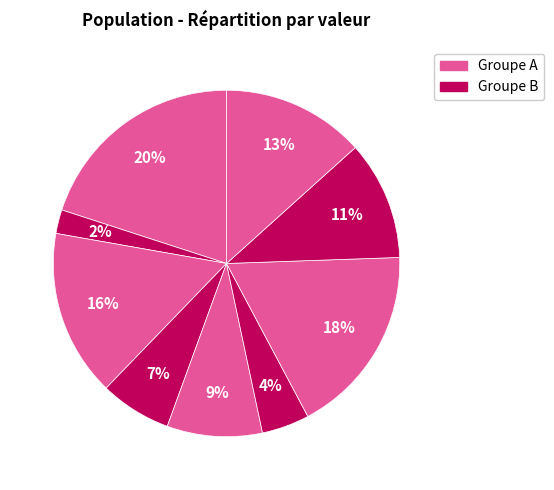

How many slices are in this pie chart?

9